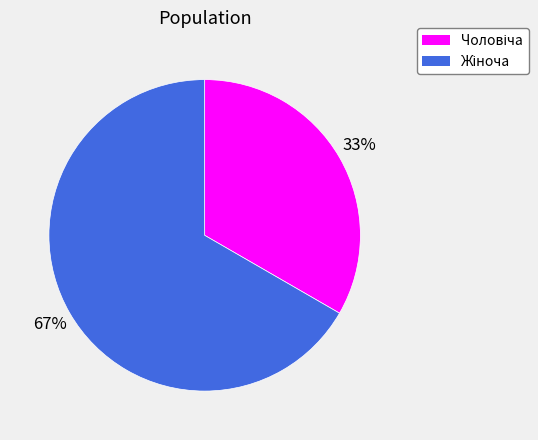

How many segments does this pie chart have?

2